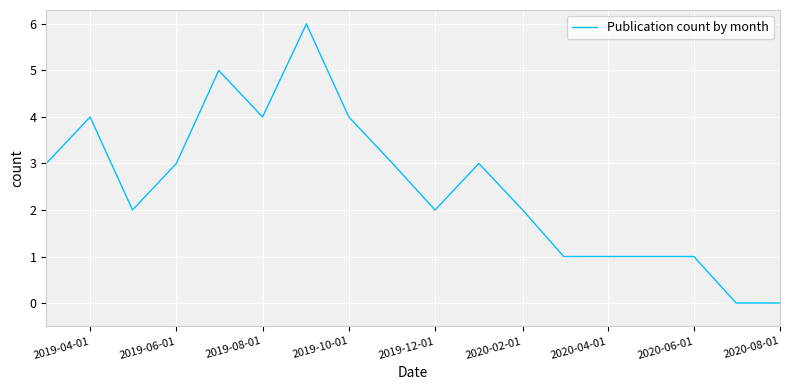

What is the difference between the maximum and minimum values?

6